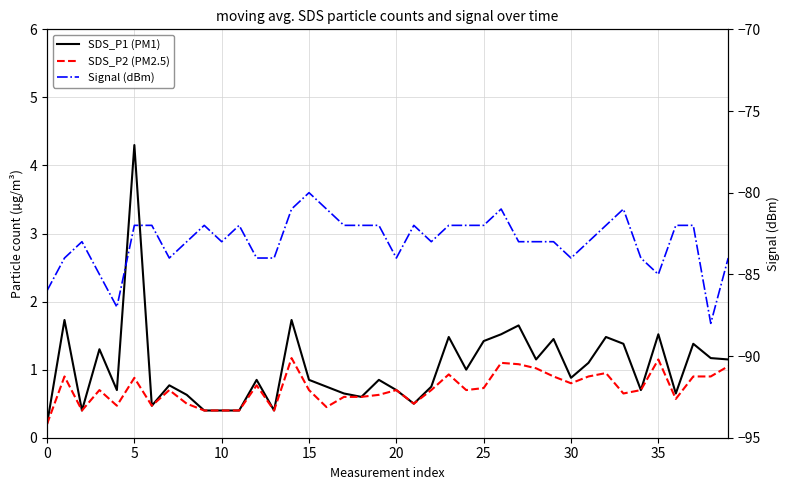

True or false: Signal (dBm) and SDS_P1 (PM1) cross at least once.

False